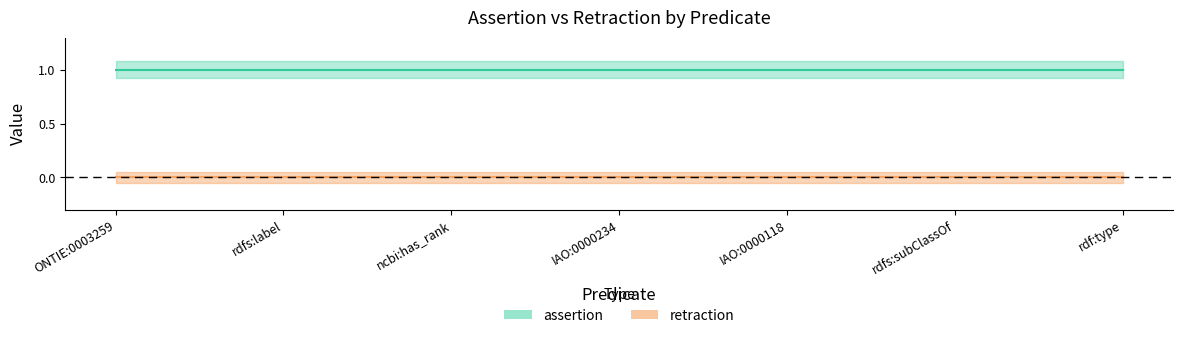

What are all the series names shown in the legend?

assertion, retraction